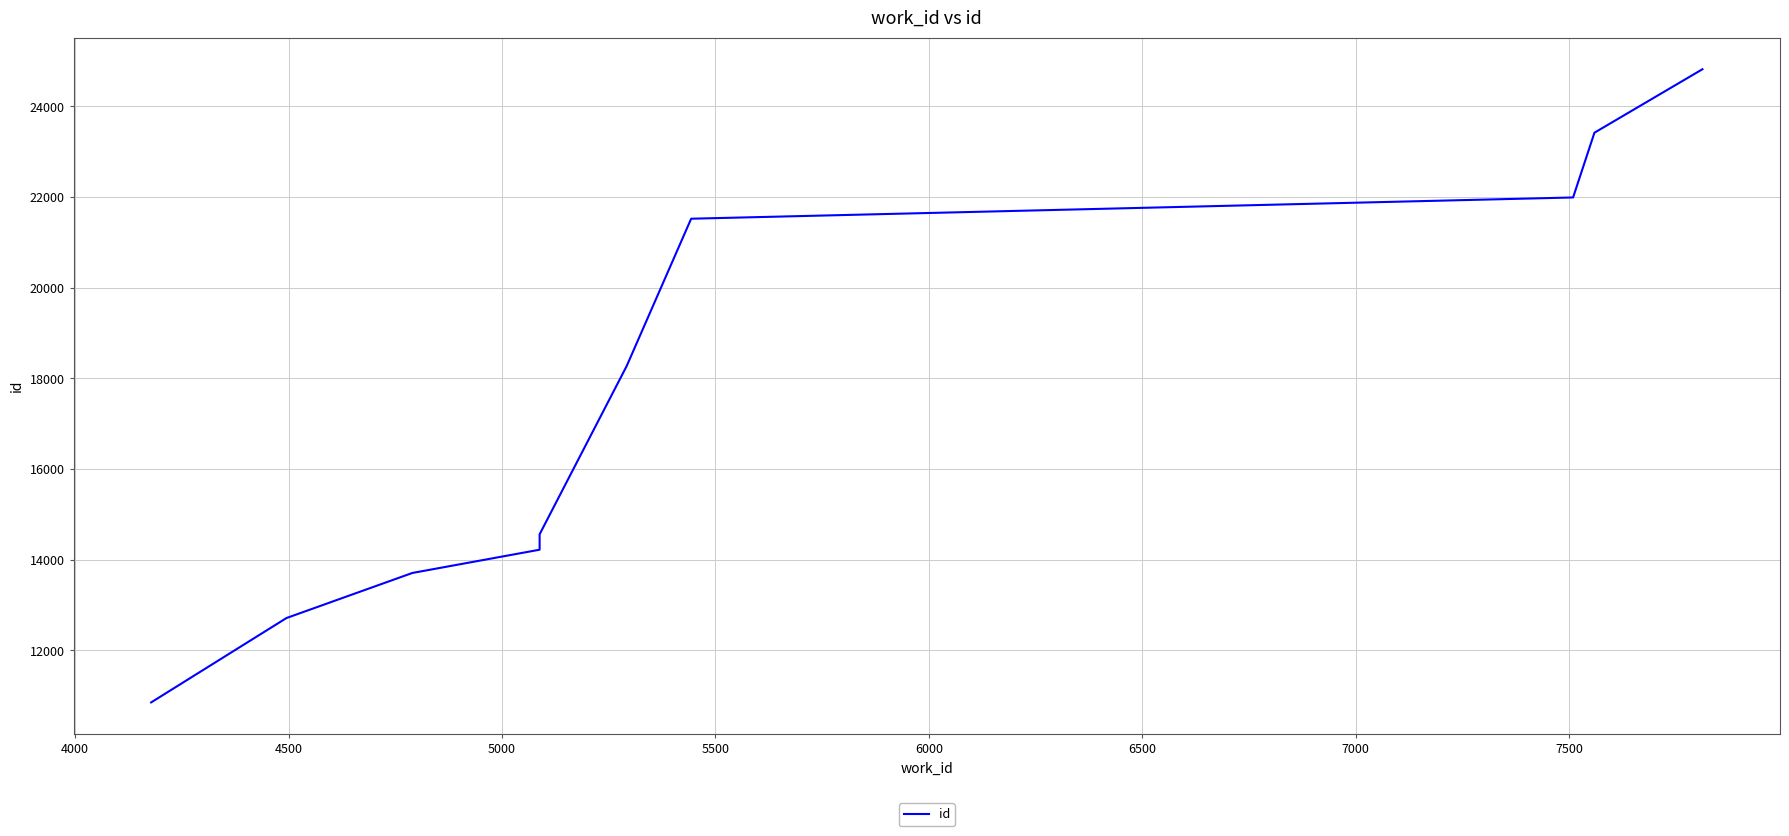

What is the value of the 9th point from the left?

23421